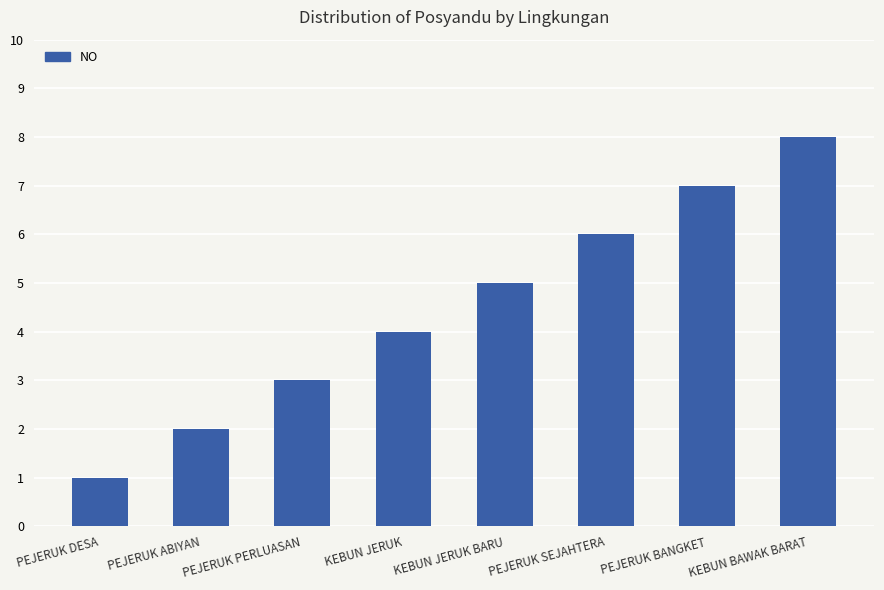

What is the change in value from PEJERUK SEJAHTERA to PEJERUK BANGKET?

+1